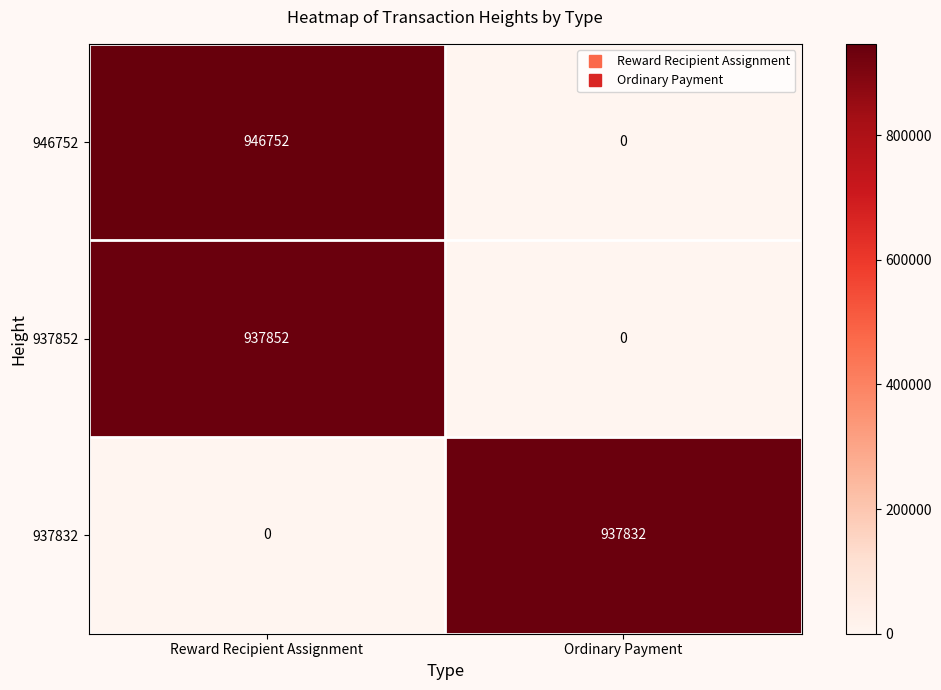

How many categories are shown in the chart?

2